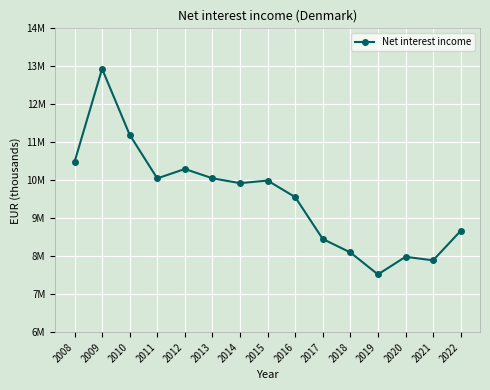

What is the difference between the maximum and minimum values?

5413390